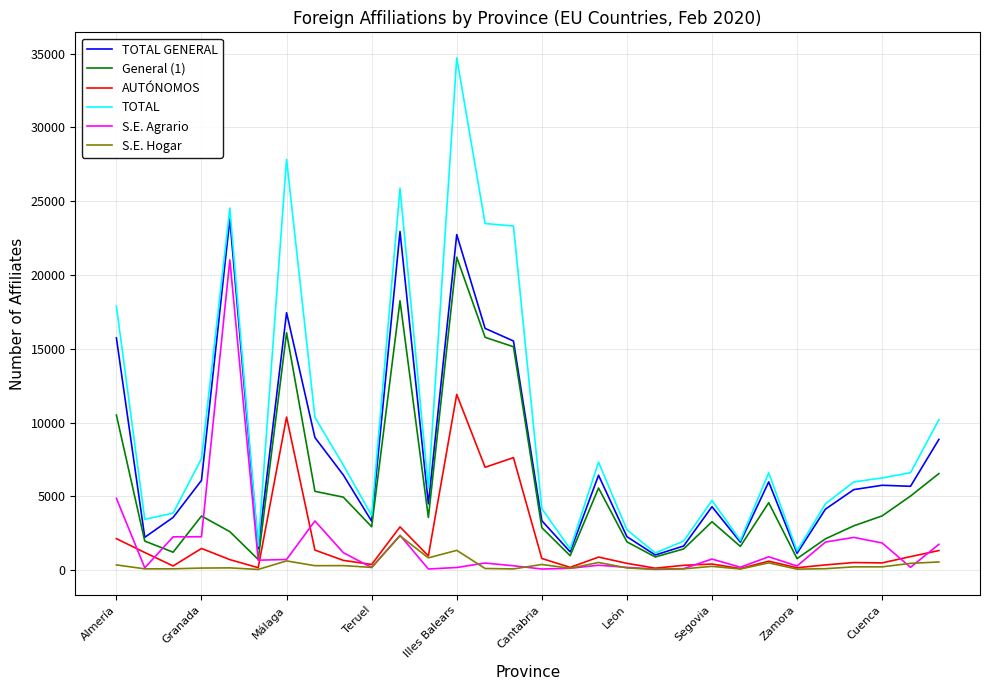

True or false: S.E. Hogar and TOTAL cross at least once.

False